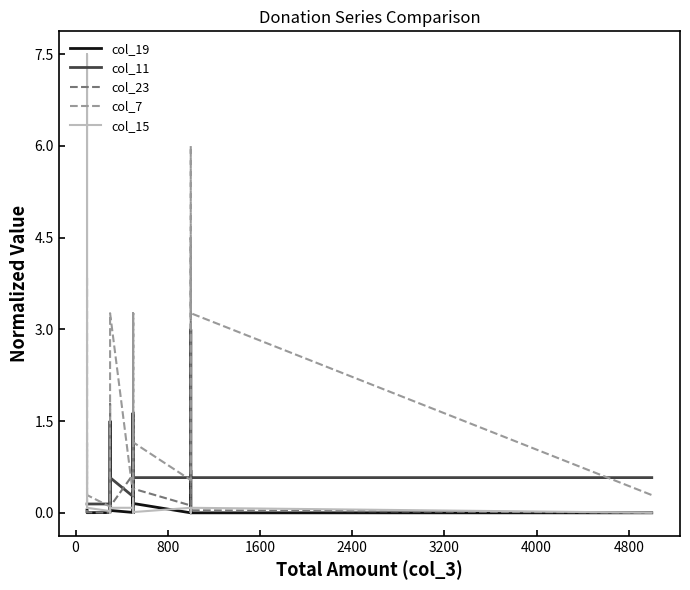

Reading right to left, extract all data points from this chart.

col_19: 0.0	0.0	0.7	0.0	0.2	0.5	0.0	0.0	0.0	0.5	0.0	0.0	1.5	0.0	0.0	0.0	0.0	0.0	0.0	0.0
col_11: 0.6	0.6	3.0	0.6	0.6	1.6	0.6	0.6	1.6	0.6	0.3	0.6	0.6	0.3	0.1	0.1	0.1	0.1	0.1	0.1
col_23: 0.0	0.0	4.5	0.1	0.4	1.4	0.0	0.0	0.0	1.4	0.6	0.1	1.8	0.1	0.0	0.0	0.0	0.0	0.1	3.8
col_7: 0.3	3.3	6.0	0.5	1.2	3.3	1.2	1.2	3.3	3.3	0.3	3.3	3.3	3.3	0.1	0.1	0.1	0.3	1.2	0.5
col_15: 0.0	0.1	0.0	0.1	0.0	0.2	0.0	0.0	0.0	0.0	0.1	0.1	0.0	0.1	0.0	0.0	0.0	0.1	7.5	0.1